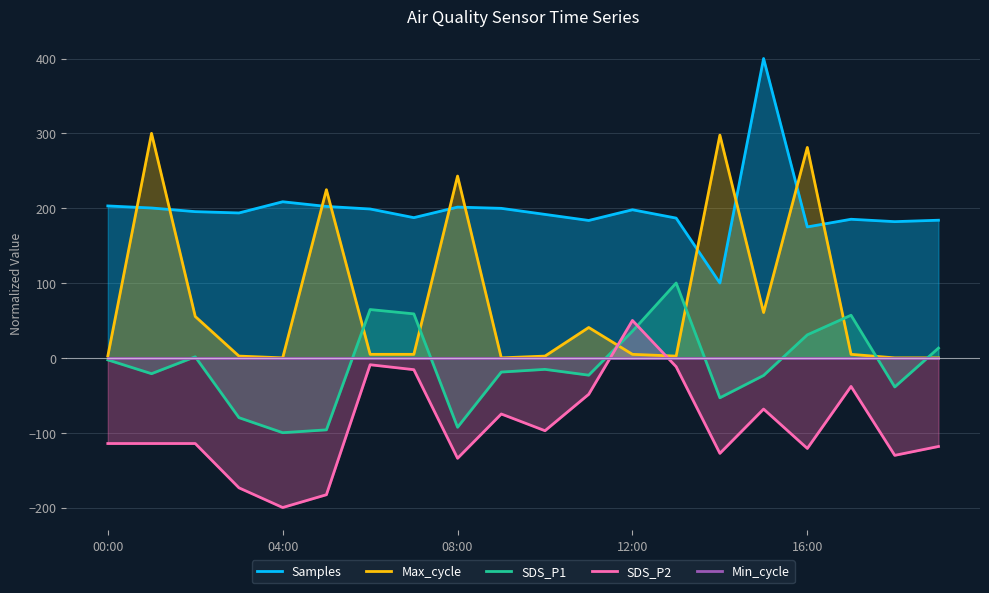

What is the difference between the second highest and second lowest values in the SDS_P2 series?

173.7